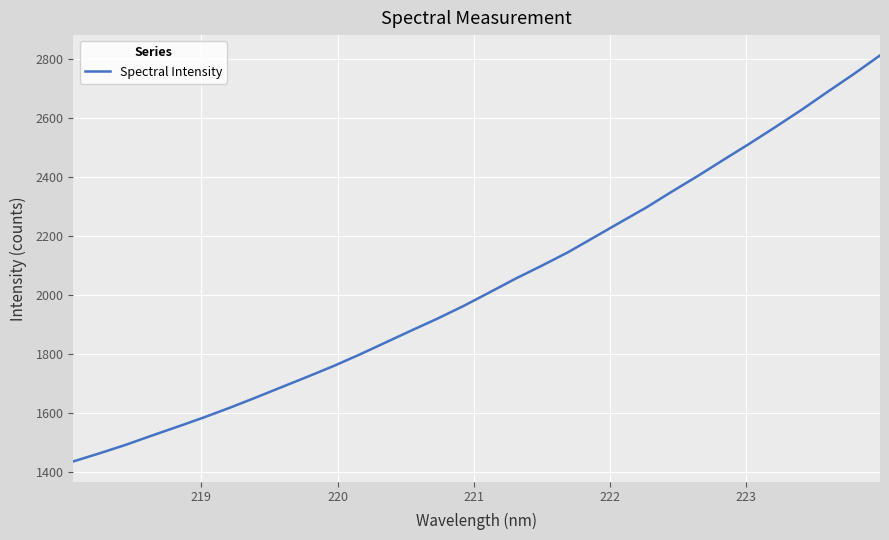

What is the maximum value shown in the chart?

2811.2